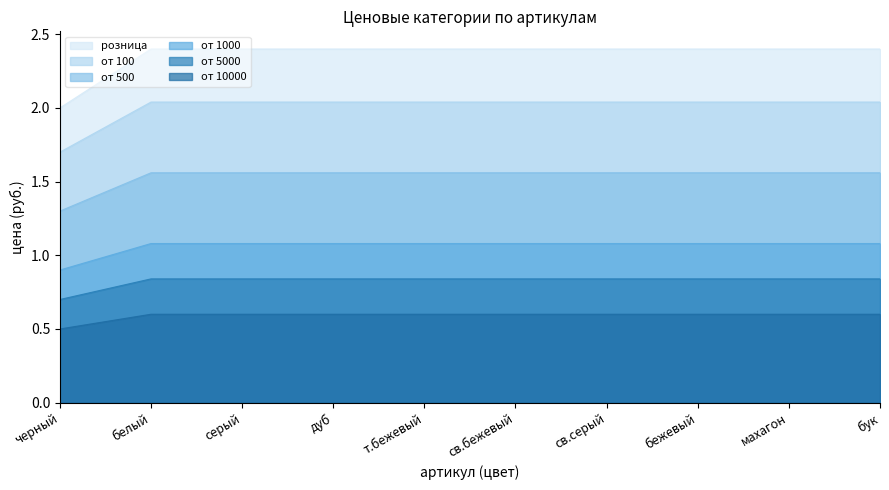

Count the от 100 values in the range 1 to 2.

9